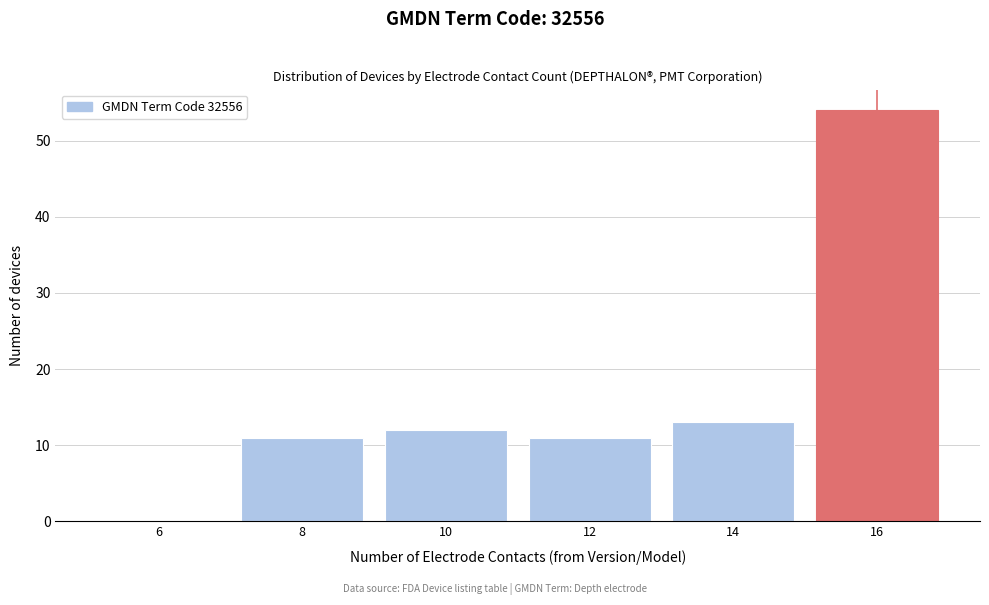

Reading right to left, what are all the values shown in this chart?

16=54	14=13	12=11	10=12	8=11	6=0